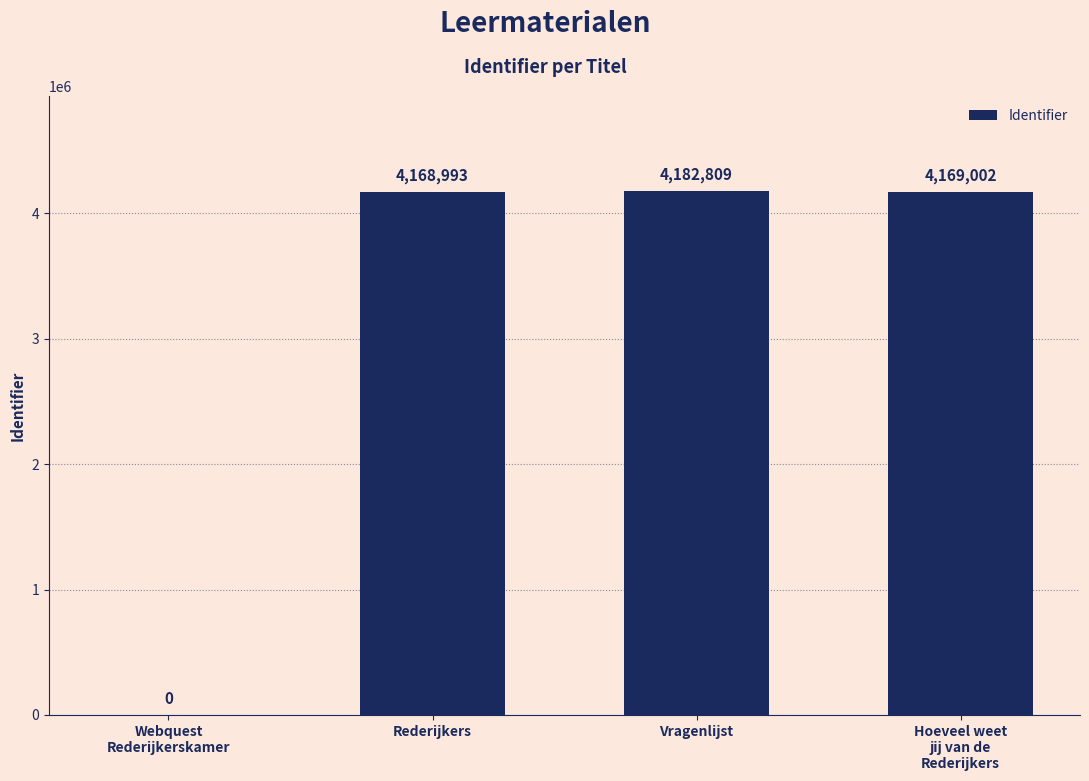

Between Hoeveel weet
jij van de
Rederijkers and Rederijkers, which is larger?

Hoeveel weet
jij van de
Rederijkers